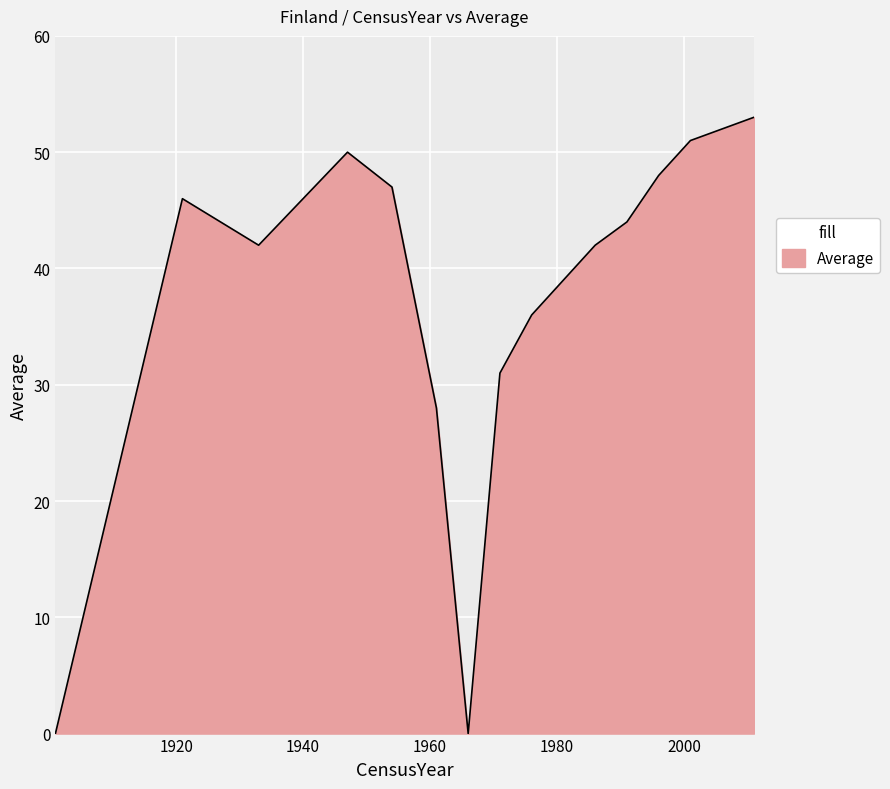

What is the greatest value displayed?

53